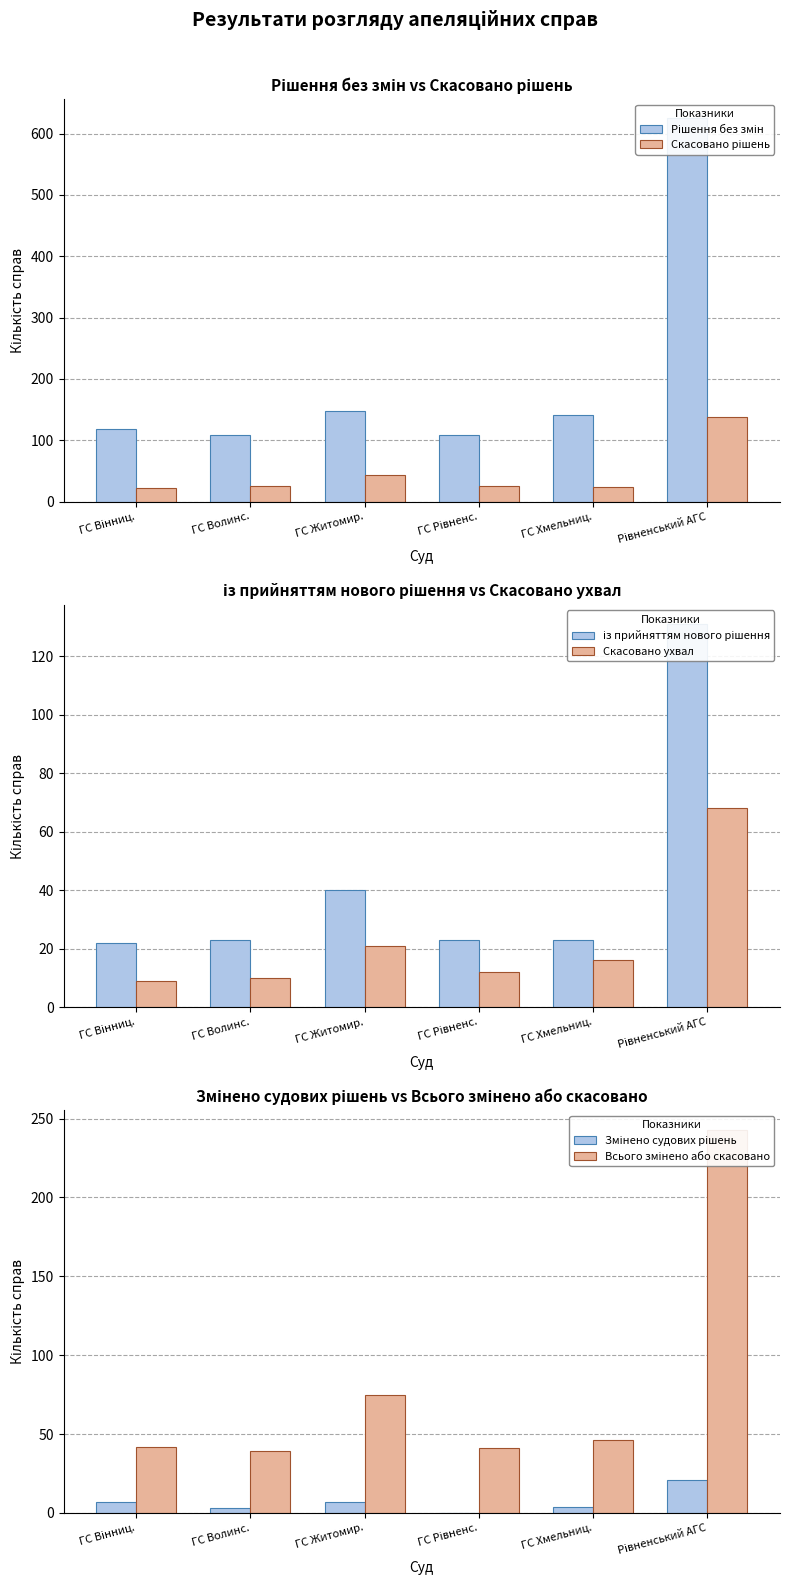

What is the approximate value of Всього змінено або скасовано at ГС Вінниц., to the nearest 5?

40